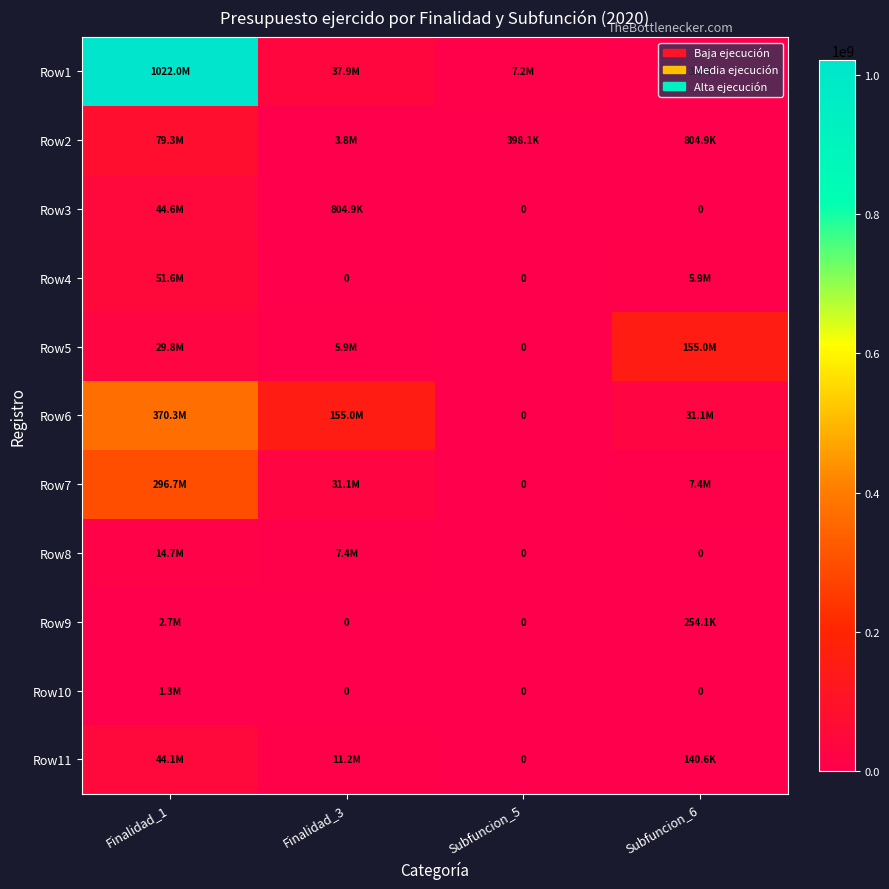

What is the sum of the Row11 values at Subfuncion_6 and Subfuncion_5?

140636.0